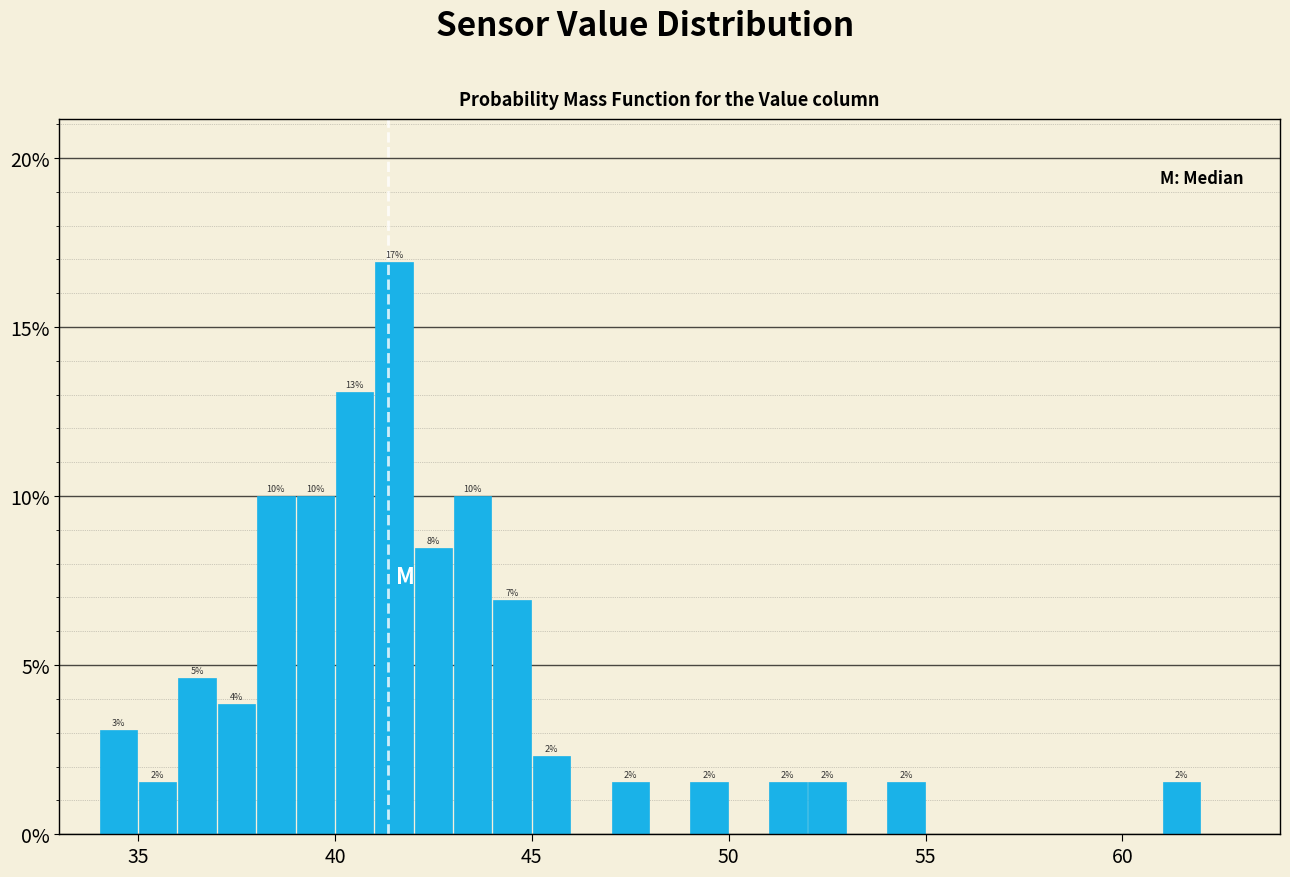

Read against the x-axis, roughly where is the centre of the tallest bar?

41.5